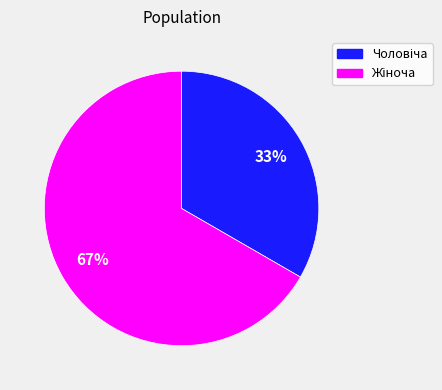

Does any single category account for the majority?

Yes